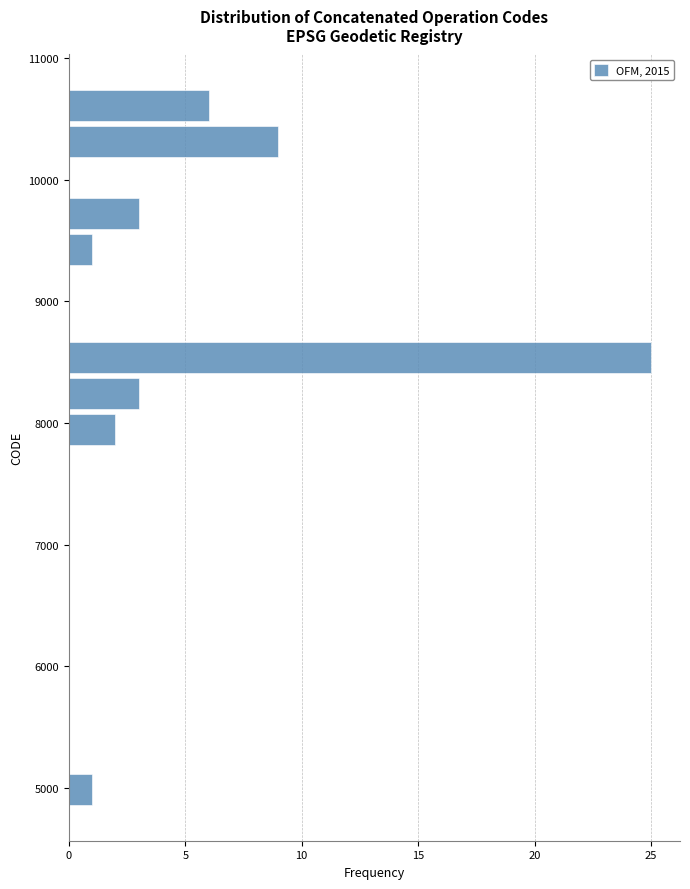

Read against the y-axis, roughly where is the centre of the longest bar?

8500